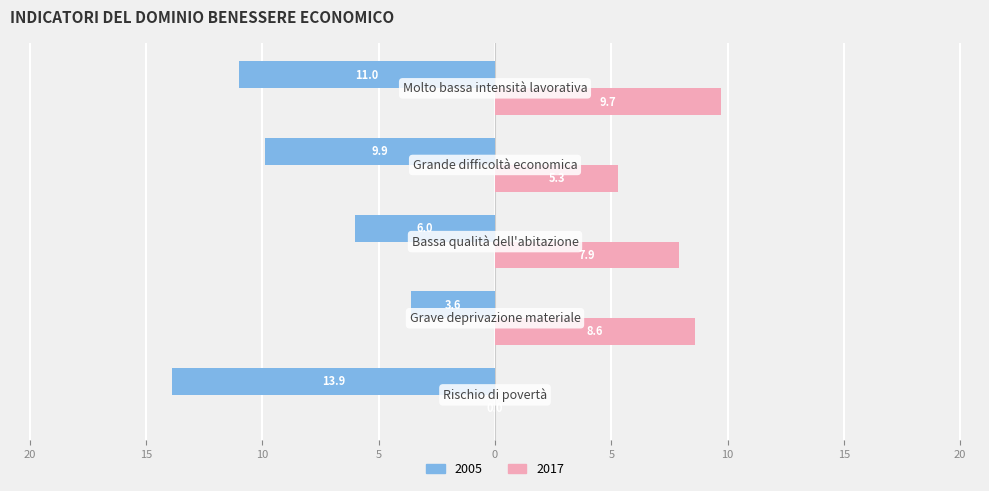

What are all the series names shown in the legend?

2005, 2017